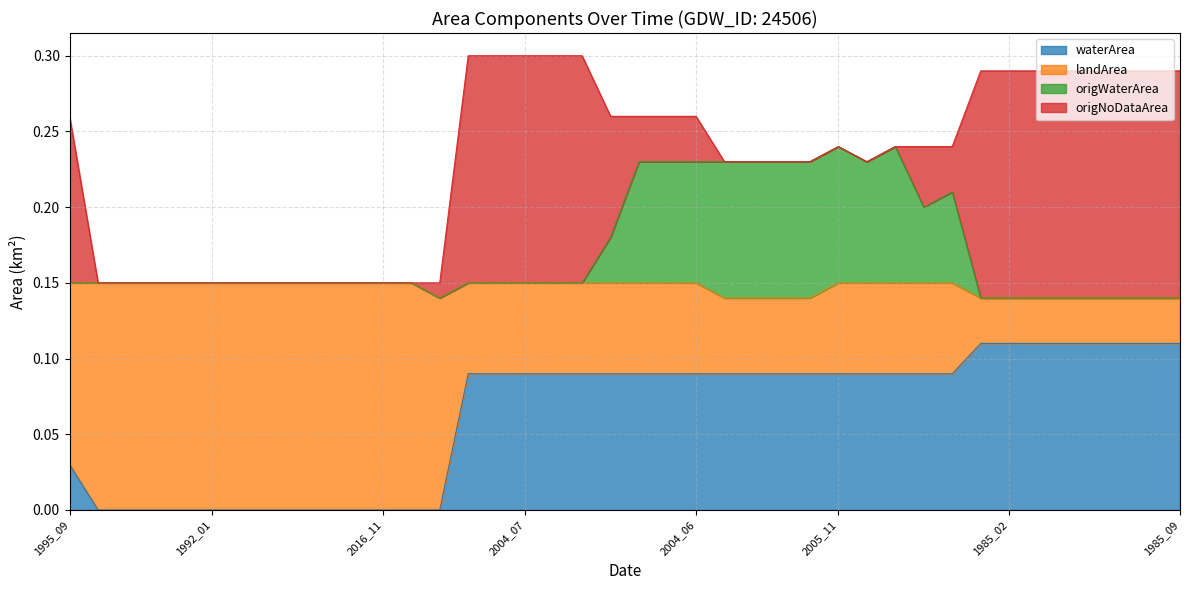

What are all the series names shown in the legend?

waterArea, landArea, origWaterArea, origNoDataArea